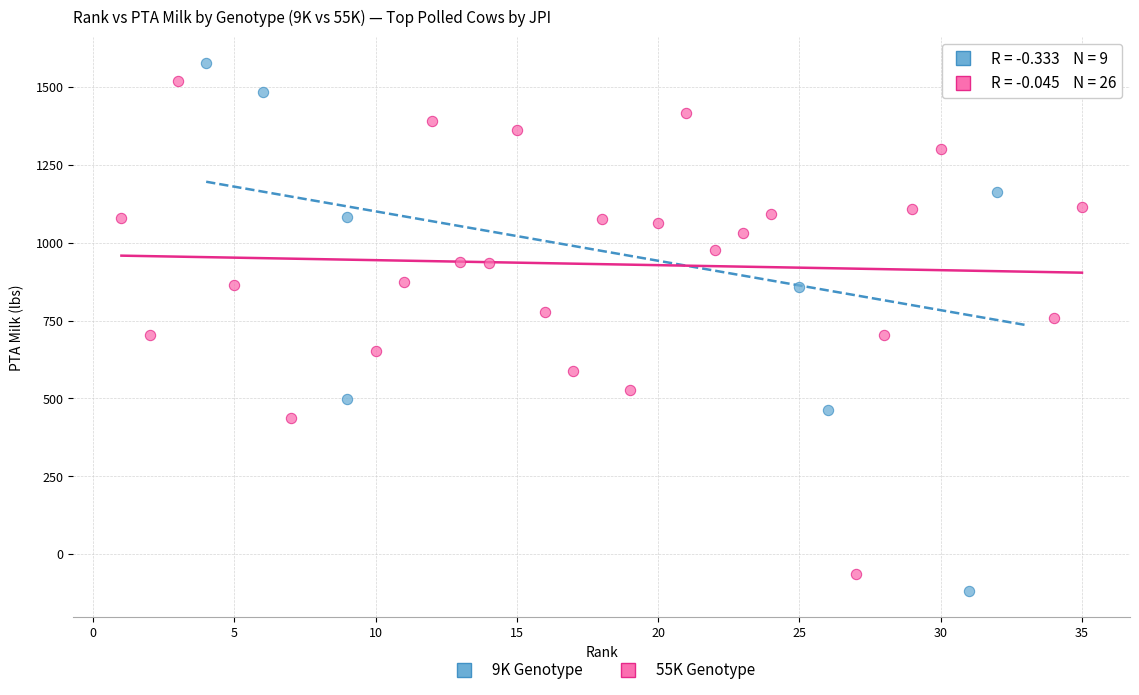

Which series reaches the minimum Y coordinate?

9K Genotype